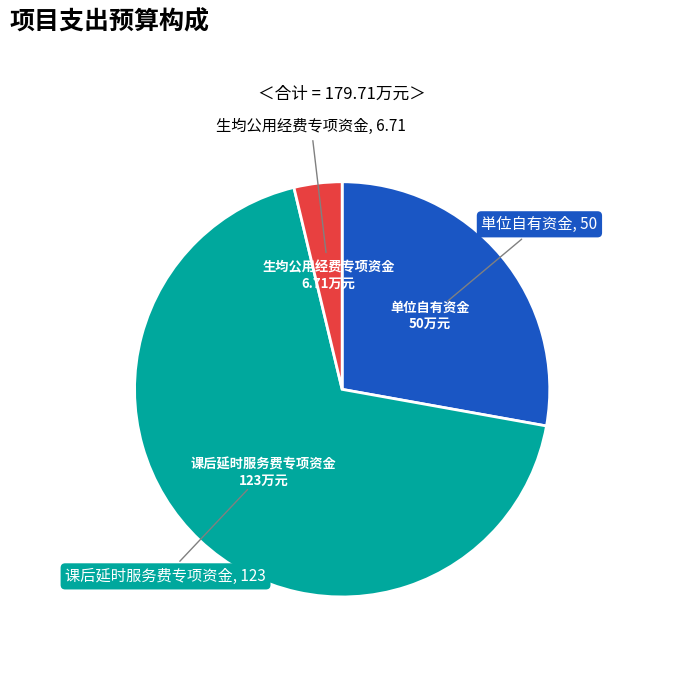

True or false: 生均公用经费专项资金 accounts for 16% of the total.

False